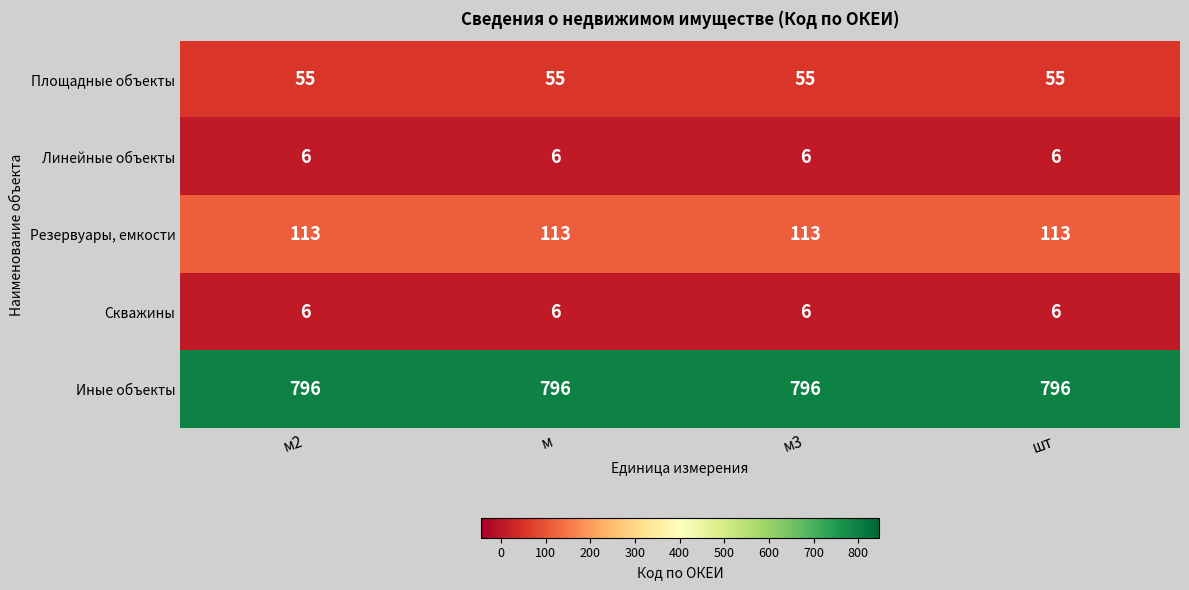

The value of Линейные объекты at м is 6. True or false?

True